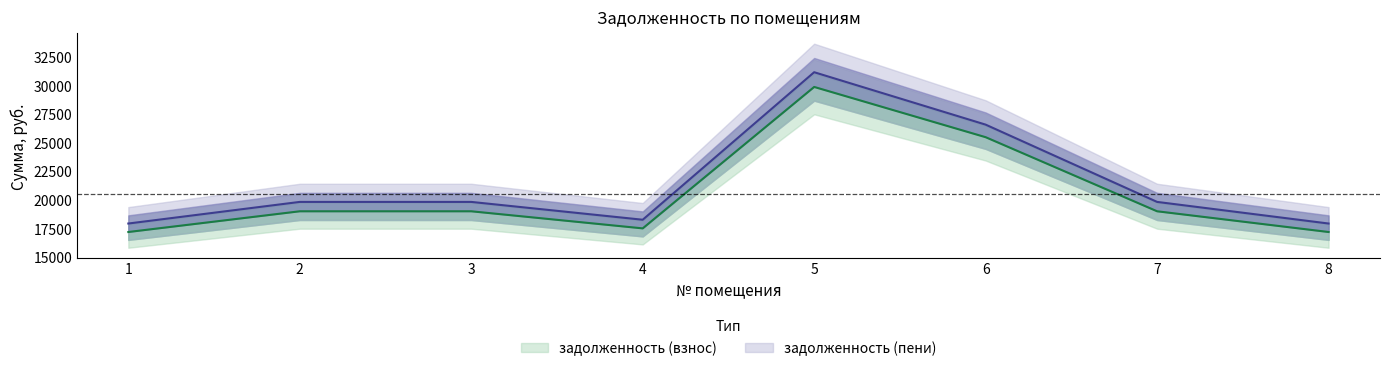

The задолженность (пени) series shows 7929.1 at 8. True or false?

False